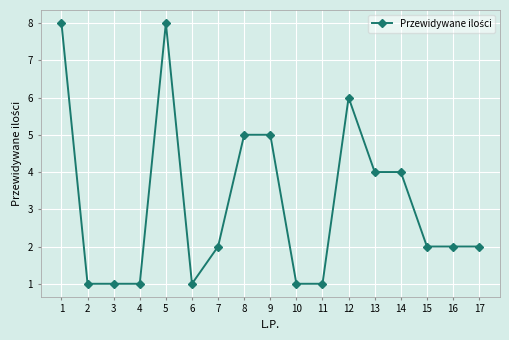

What is the change in value from 9 to 12?

+1